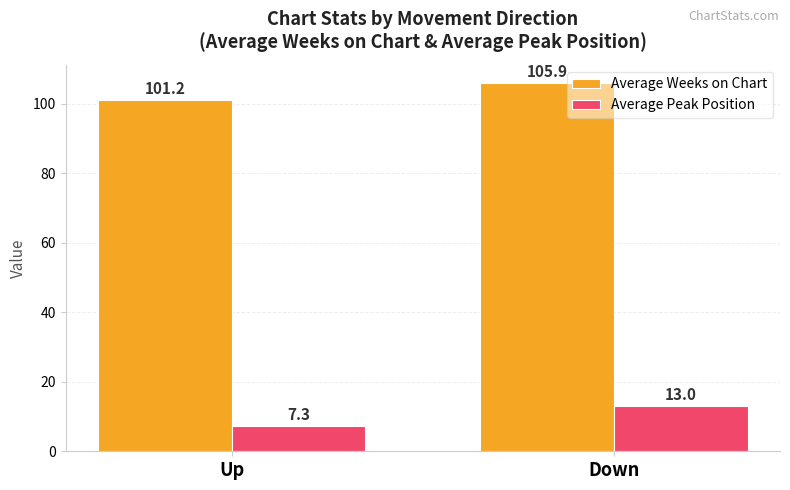

True or false: Average Peak Position has a value of 7.3 at Up.

True